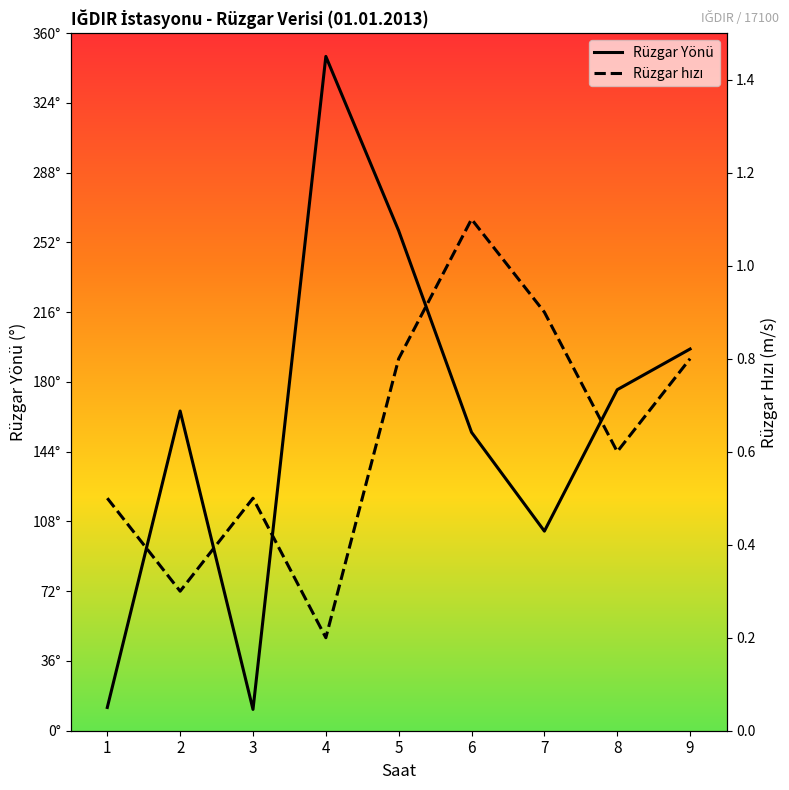

How many categories are shown in the chart?

9